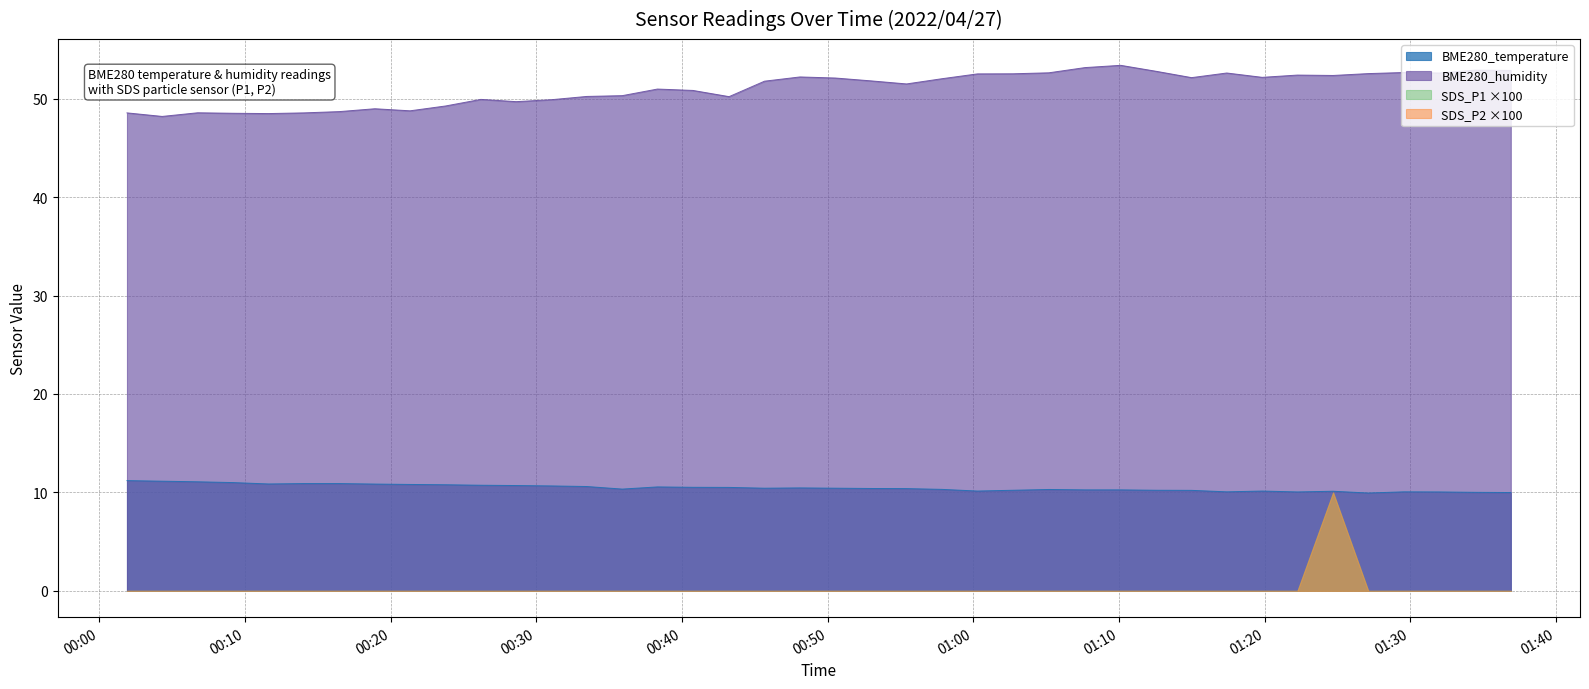

Is the value of BME280_temperature at 2022/04/27 00:45:40 greater than the value of BME280_humidity at 2022/04/27 00:23:46?

No